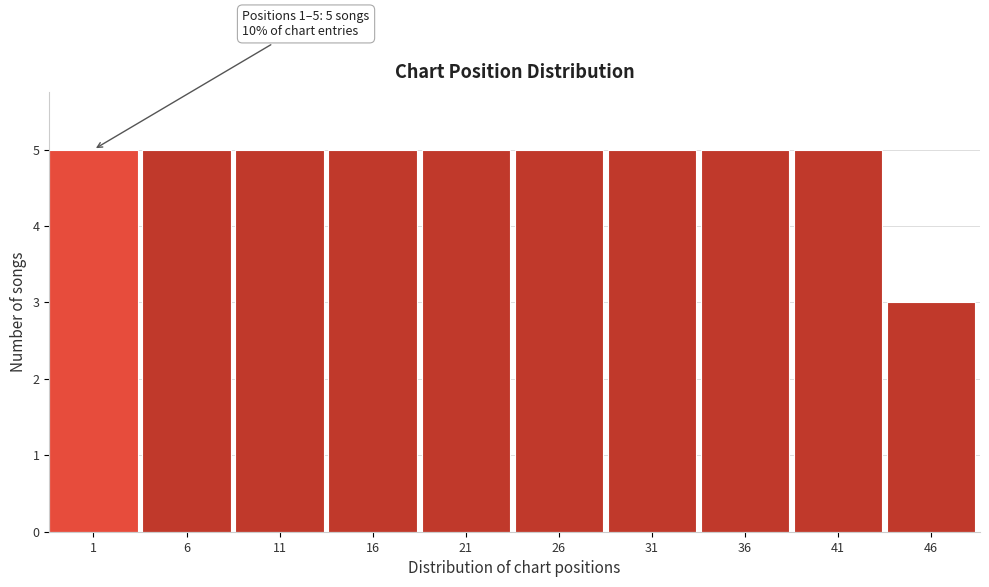

Reading right to left, transcribe all the data shown in this chart.

46=3	41=5	36=5	31=5	26=5	21=5	16=5	11=5	6=5	1=5